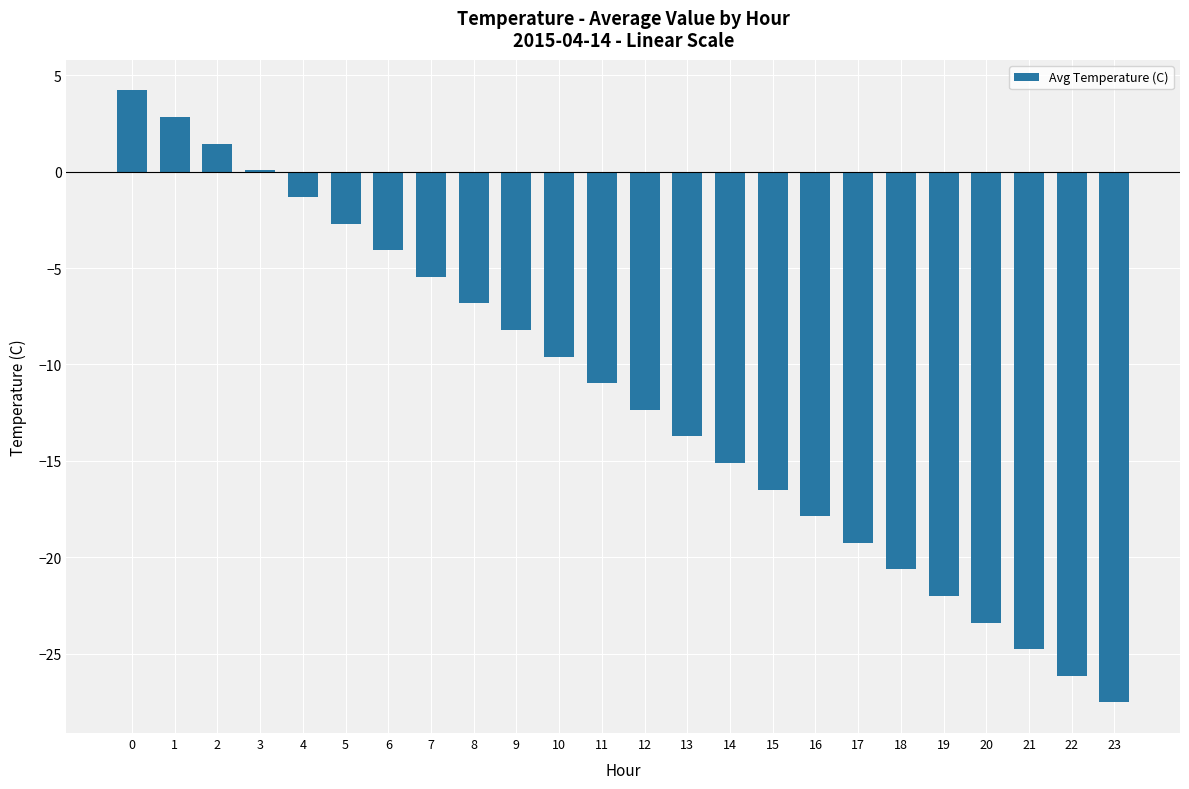

Is it true that the value at 21 is -8.8?

False